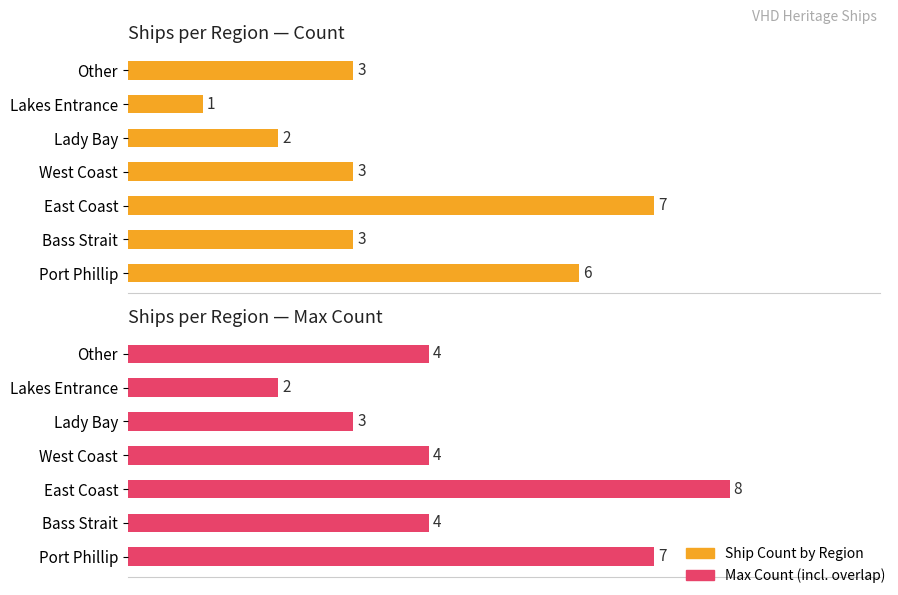

How many data points in Ship Count by Region are less than 3?

2